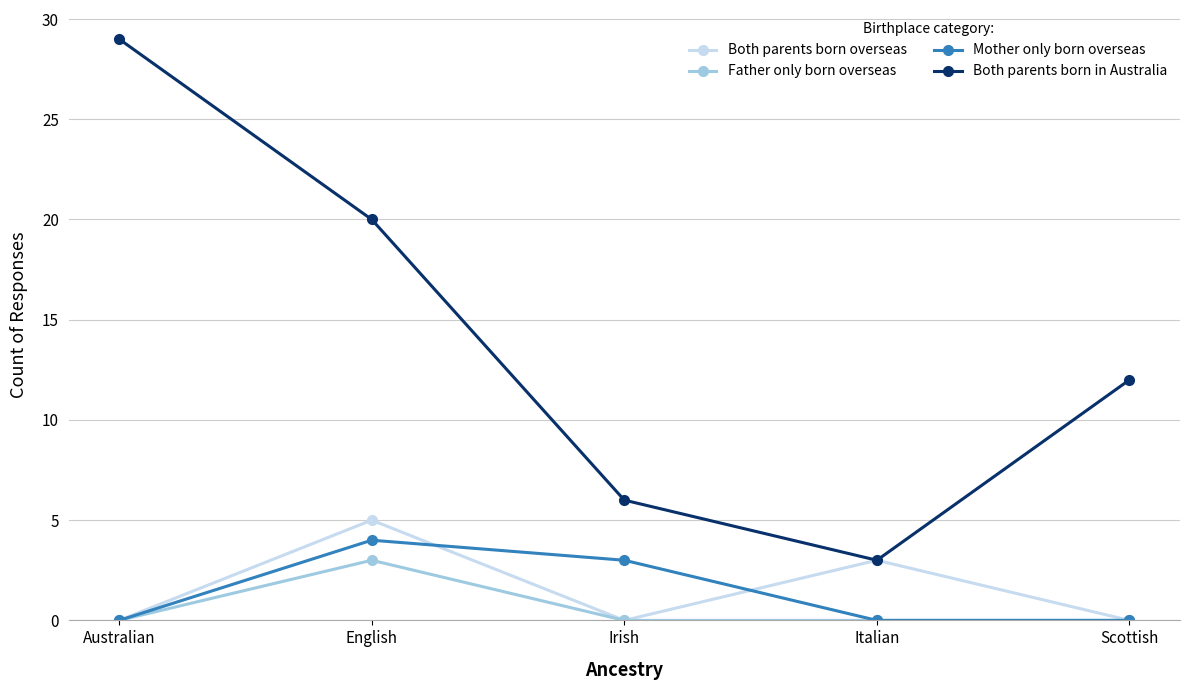

True or false: Both parents born in Australia and Father only born overseas cross at least once.

False